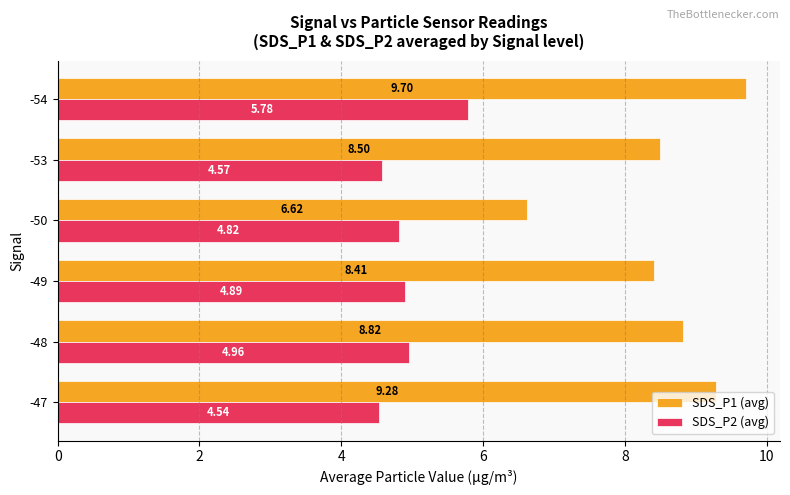

What is the sum of the SDS_P1 (avg) values at -50 and -47?

15.9